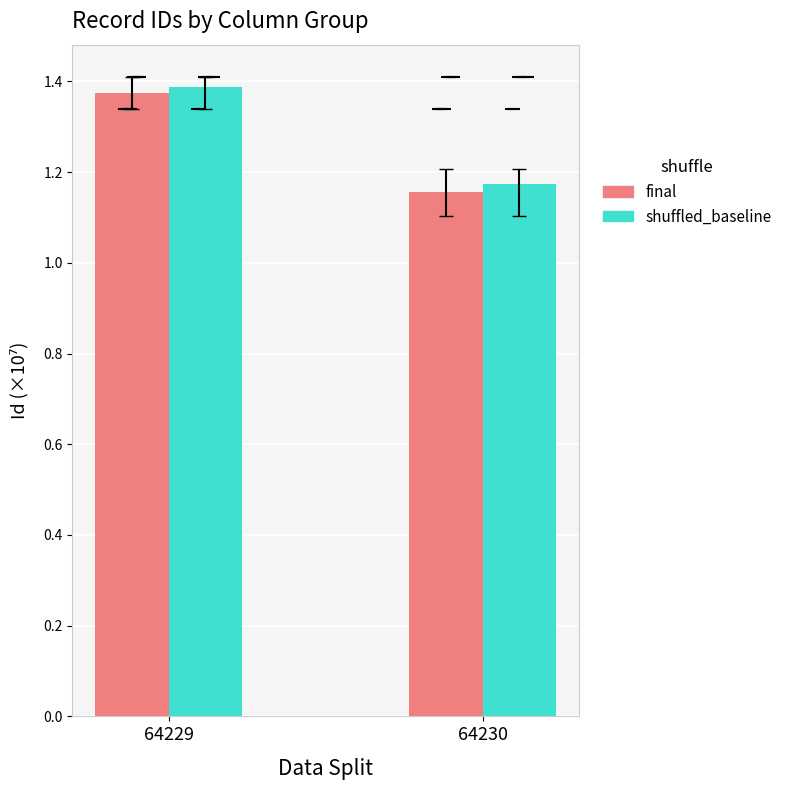

Does the chart contain any negative values?

No